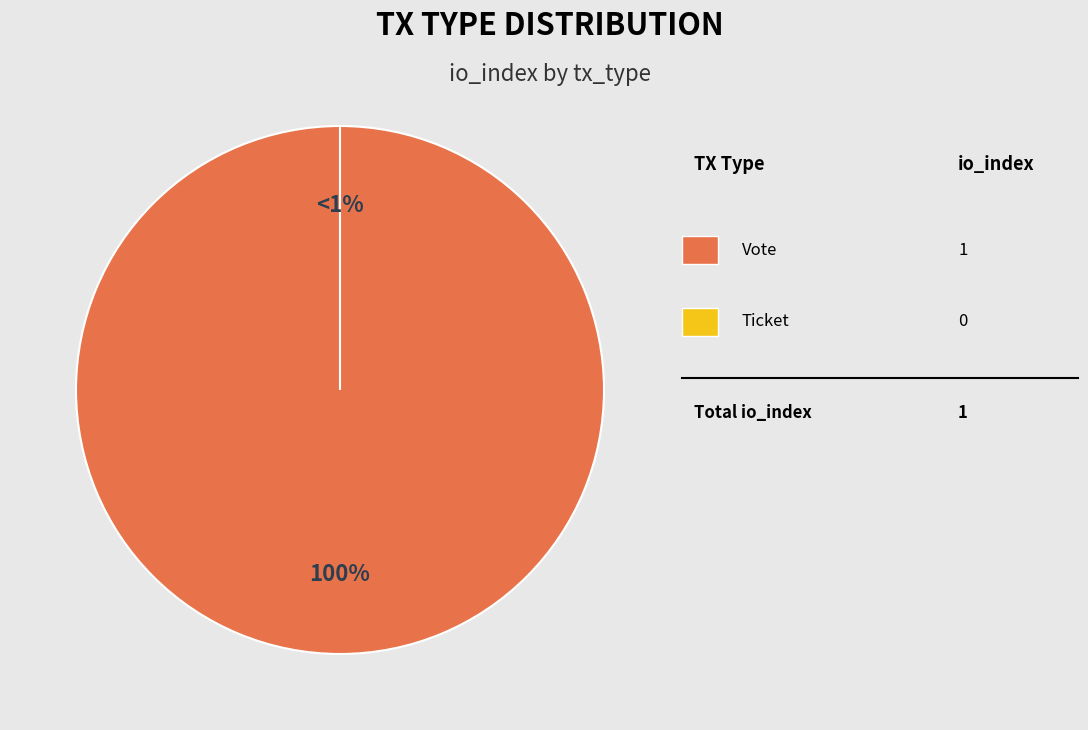

To the nearest percent, what is the difference between the largest and smallest slice percentages?

100%